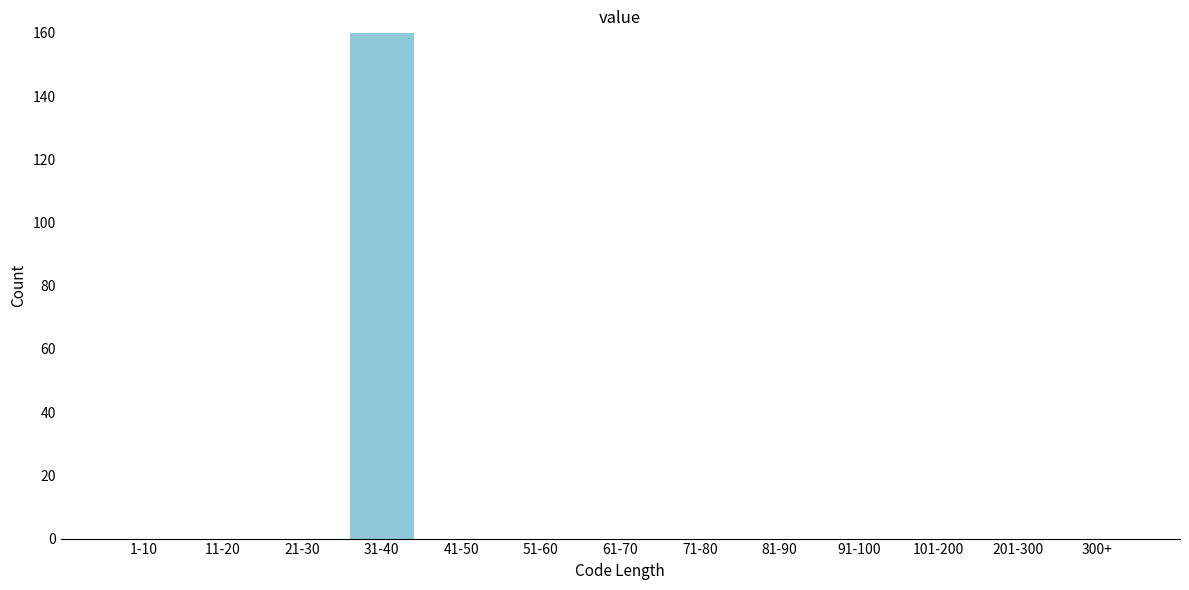

Reading left to right, transcribe all the data shown in this chart.

1-10=0	11-20=0	21-30=0	31-40=160	41-50=0	51-60=0	61-70=0	71-80=0	81-90=0	91-100=0	101-200=0	201-300=0	300+=0